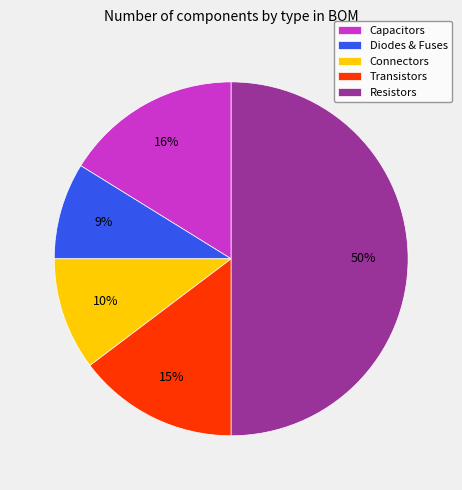

Combined, do Capacitors and Diodes & Fuses account for over 50%?

No